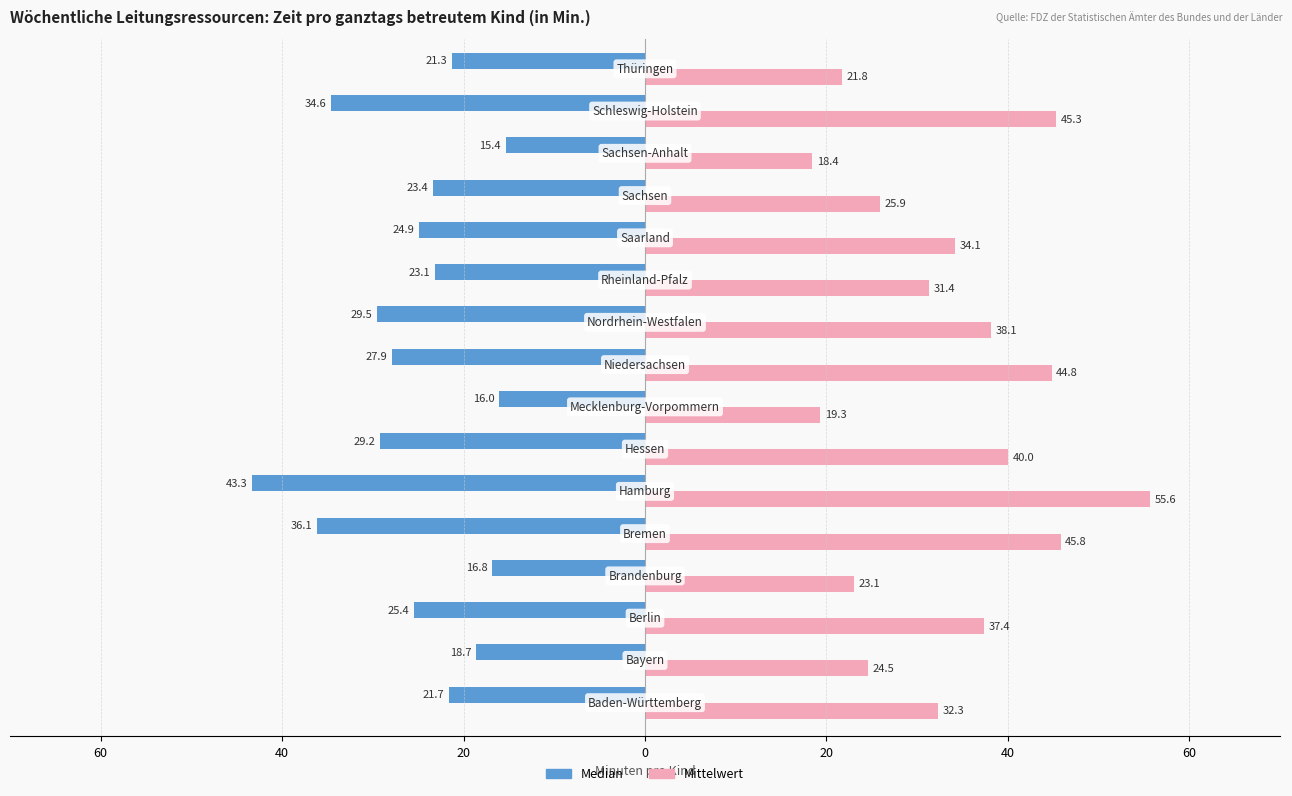

What are all the series names shown in the legend?

Median, Mittelwert